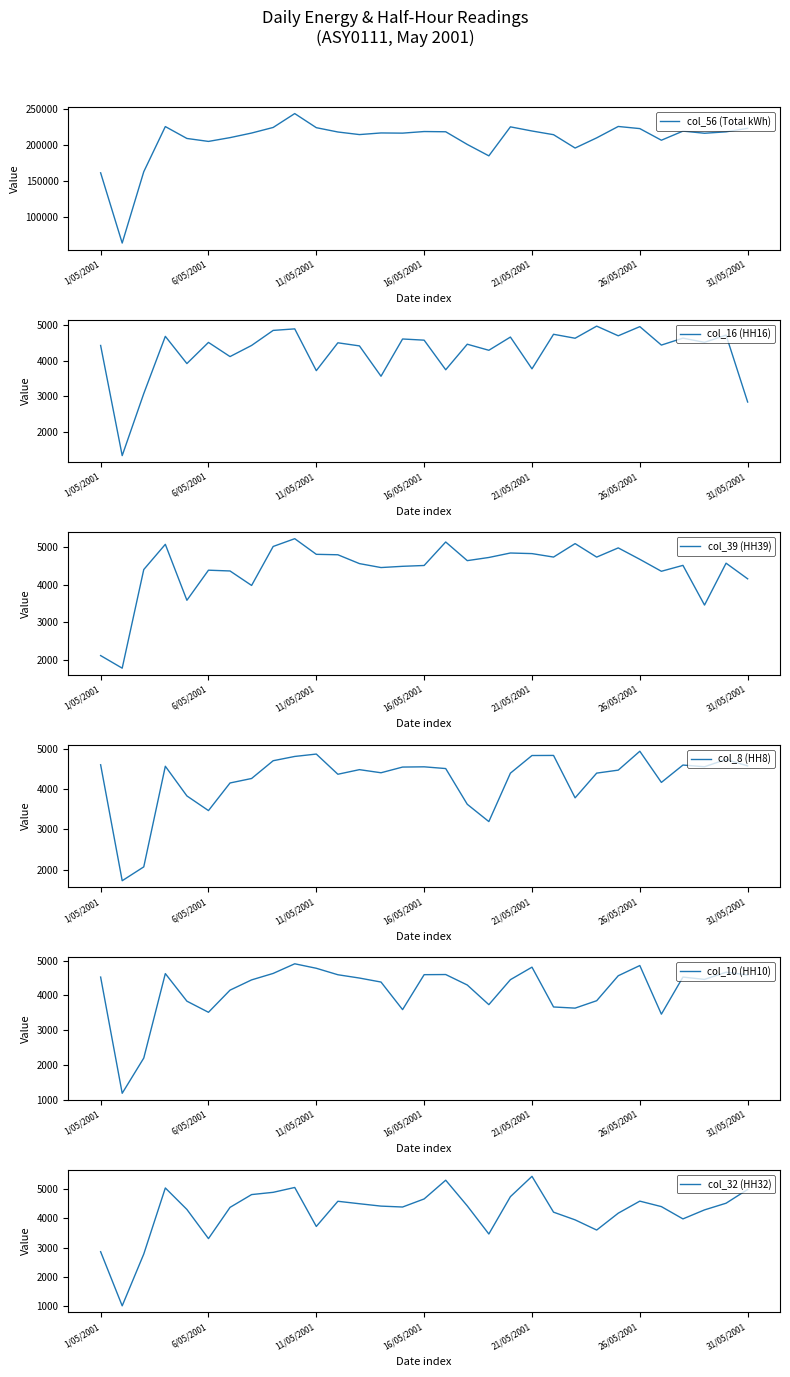

What is the minimum value for col_56 (Total kWh)?

64344